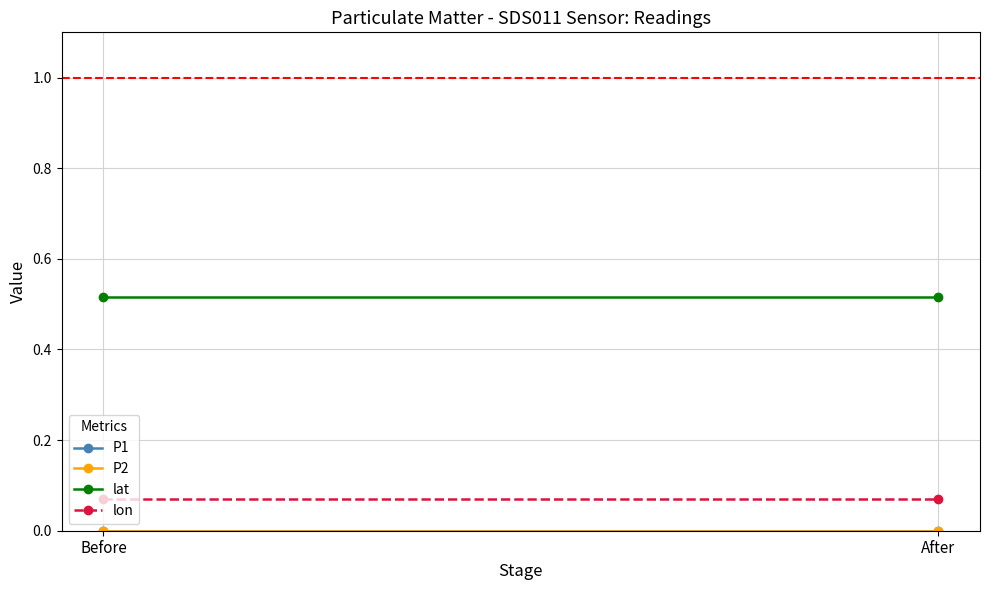

The value of P2 at Before is 0.0. True or false?

True